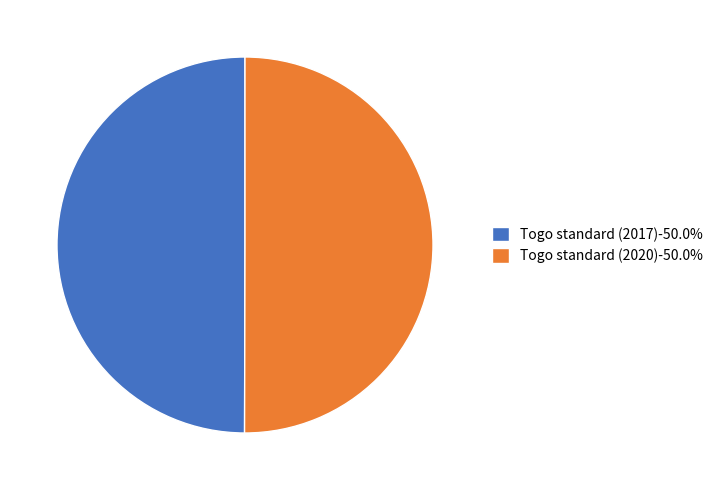

Approximately how many times larger is the value at Togo standard (2017)-50.0% compared to Togo standard (2020)-50.0%?

1.0